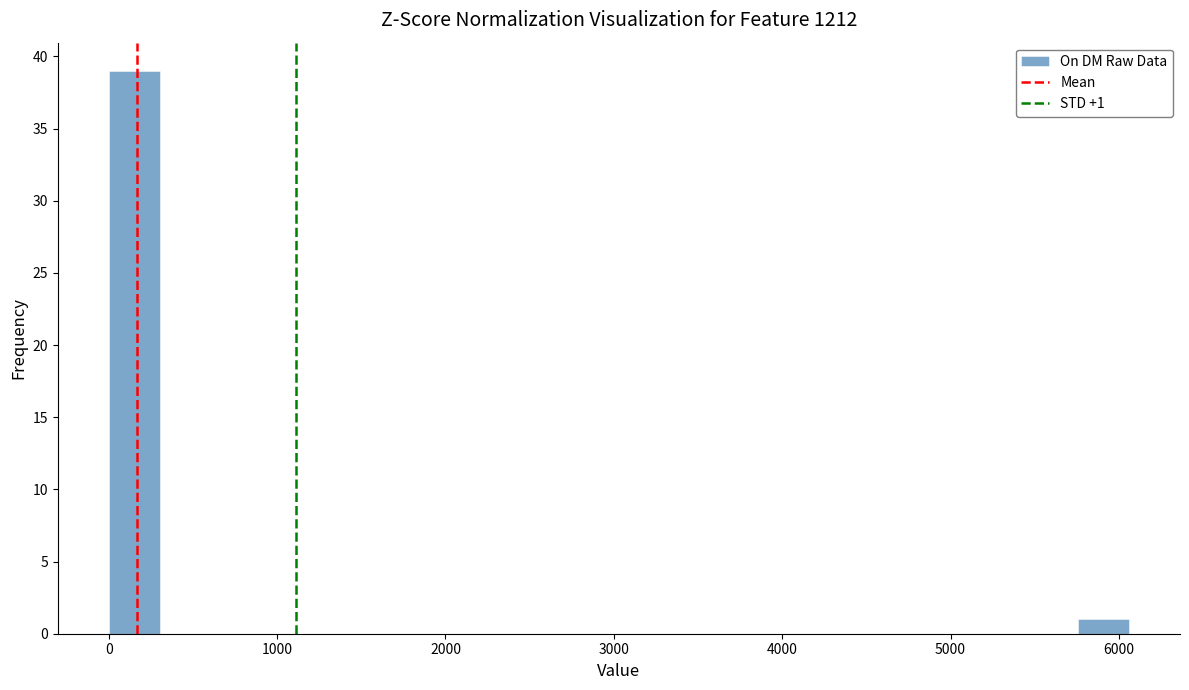

Around what value on the x-axis is the tallest bar? Give the approximate position of its centre, as read against the axis.

200